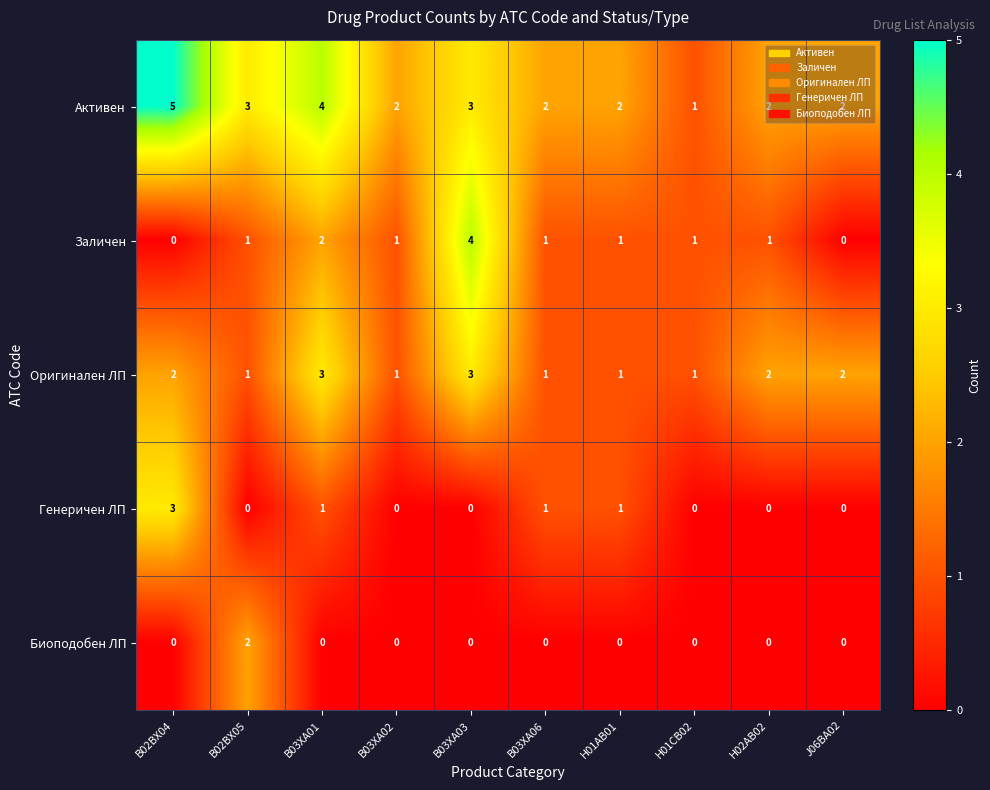

List the series in order of their overall mean, lowest first.

Биоподобен ЛП, Генеричен ЛП, Заличен, Оригинален ЛП, Активен